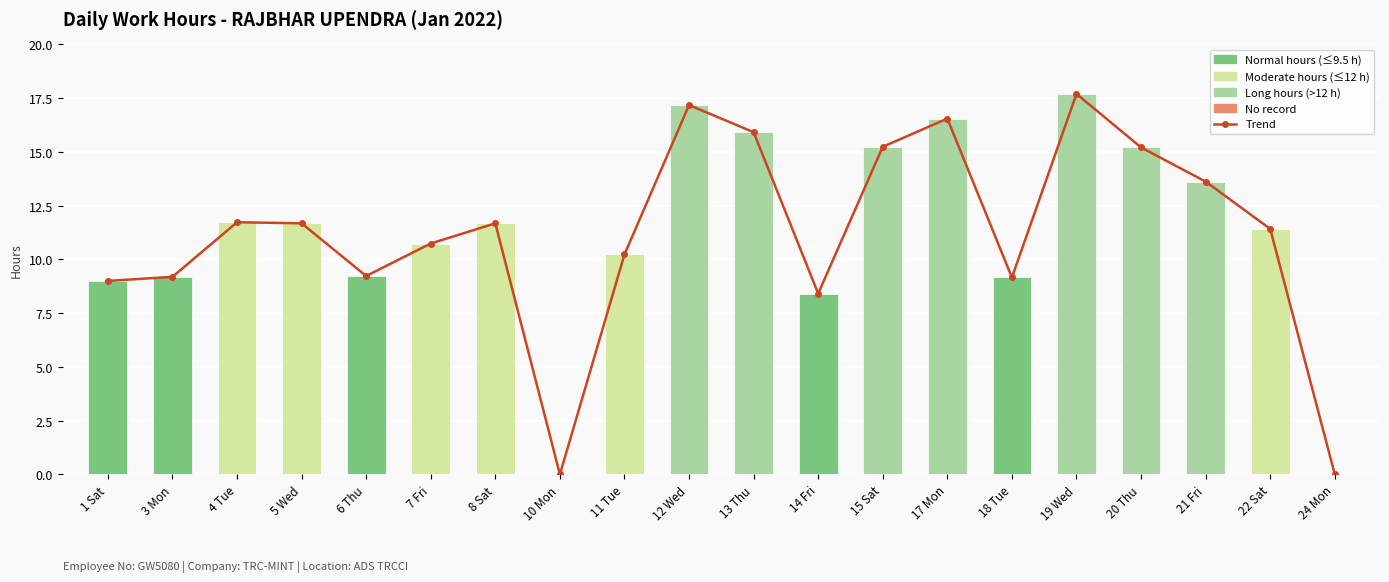

How many categories are shown in the chart?

20